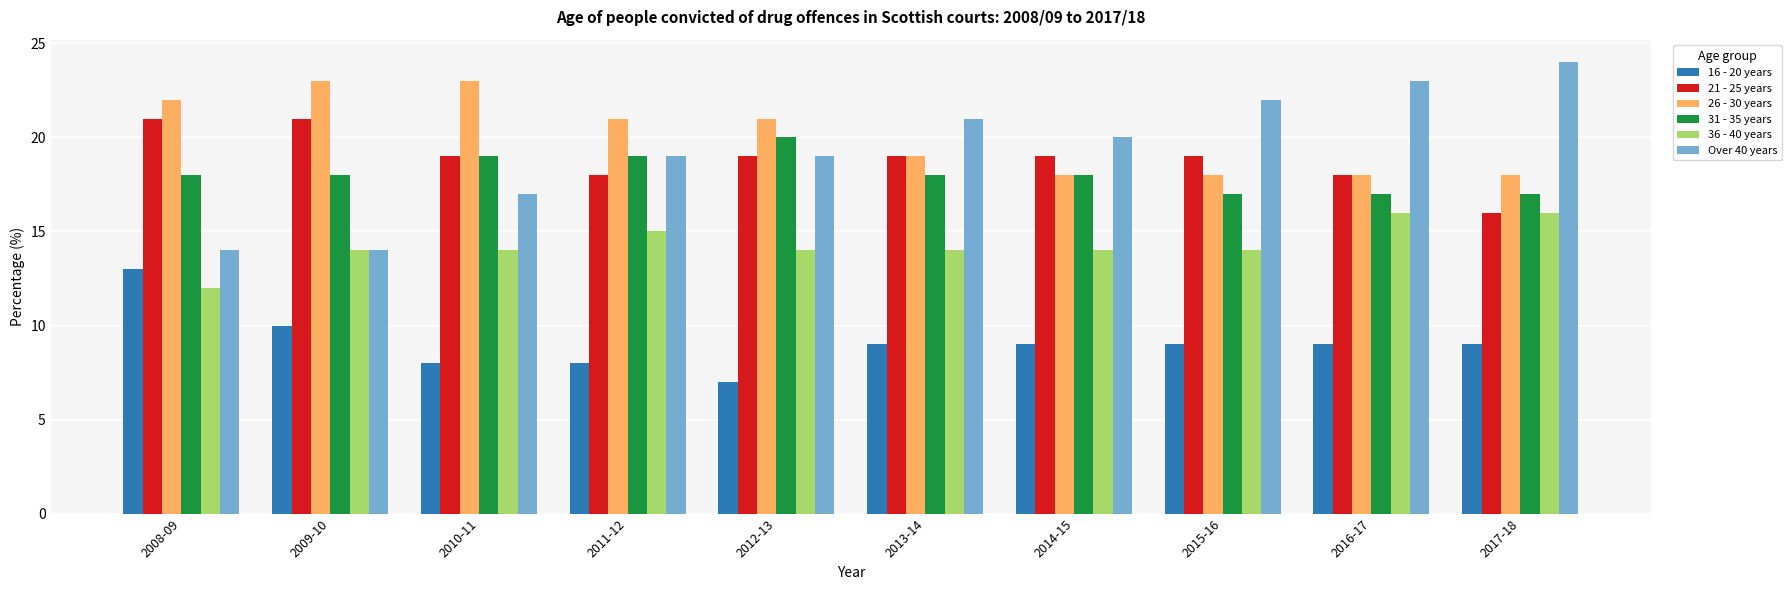

What is the difference between the highest and lowest values at 2015-16?

13